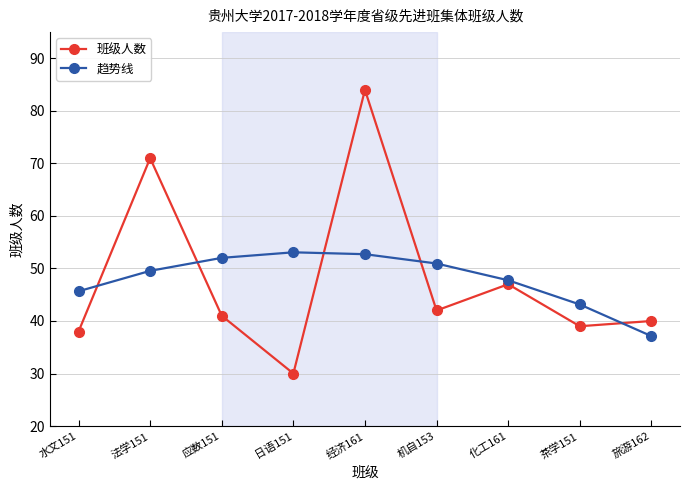

What are all the series names shown in the legend?

班级人数, 趋势线